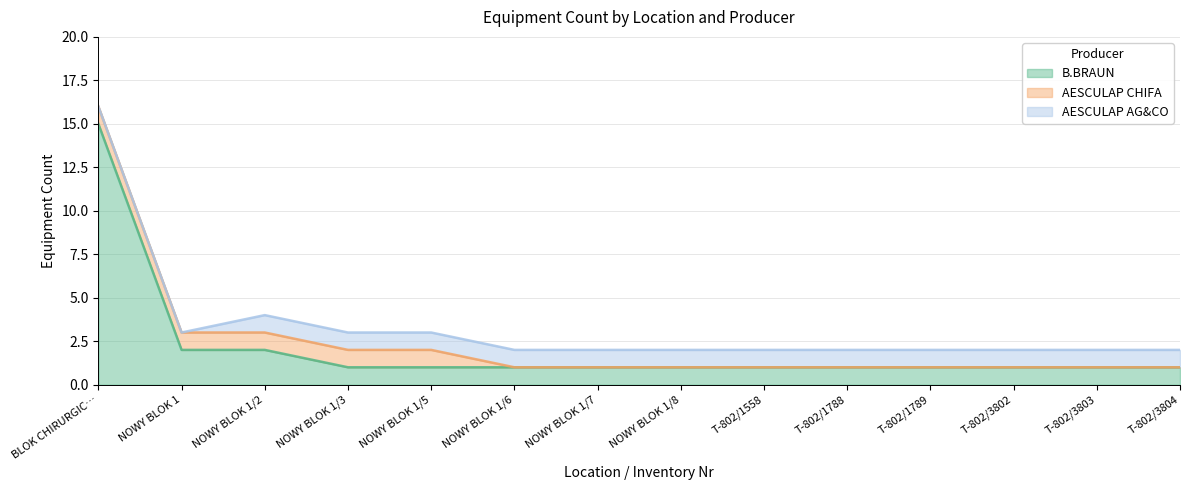

What position from the right is T-802/1558?

6